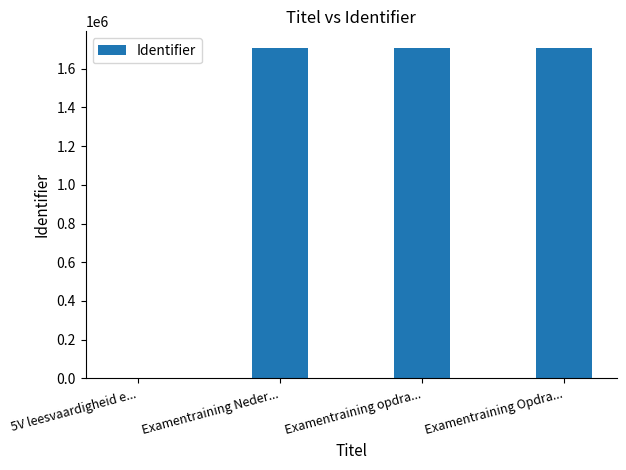

True or false: the data shows -894036 at 5V leesvaardigheid e....

False